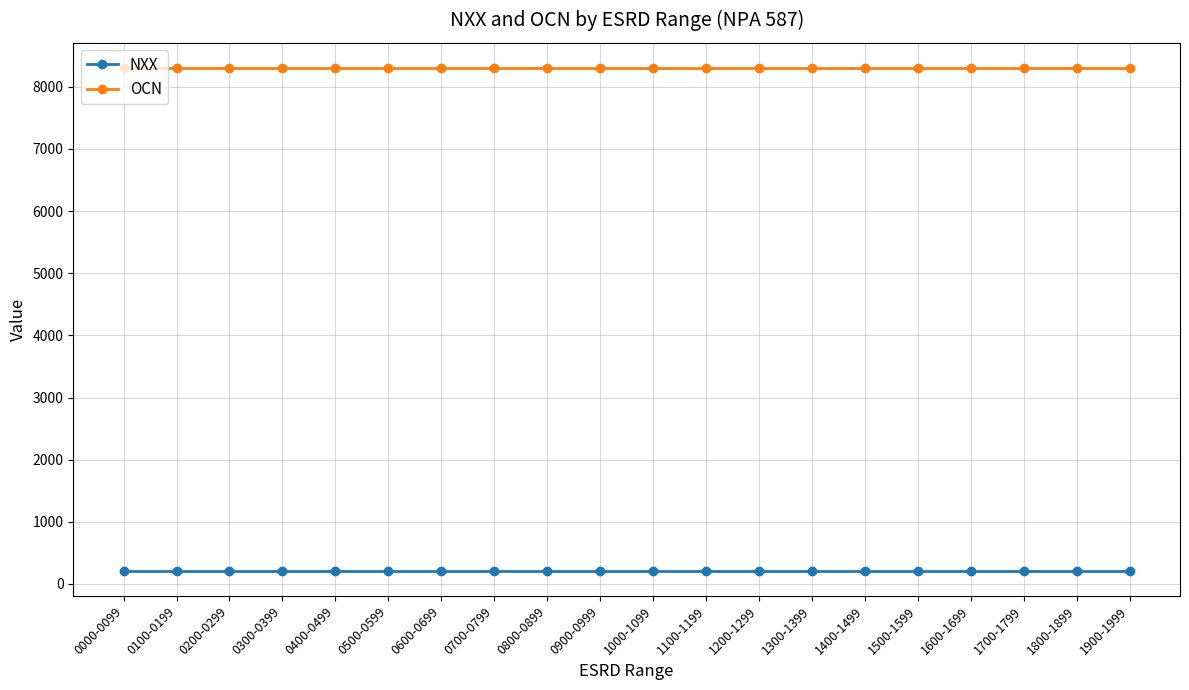

Which series has the largest total across all categories?

OCN